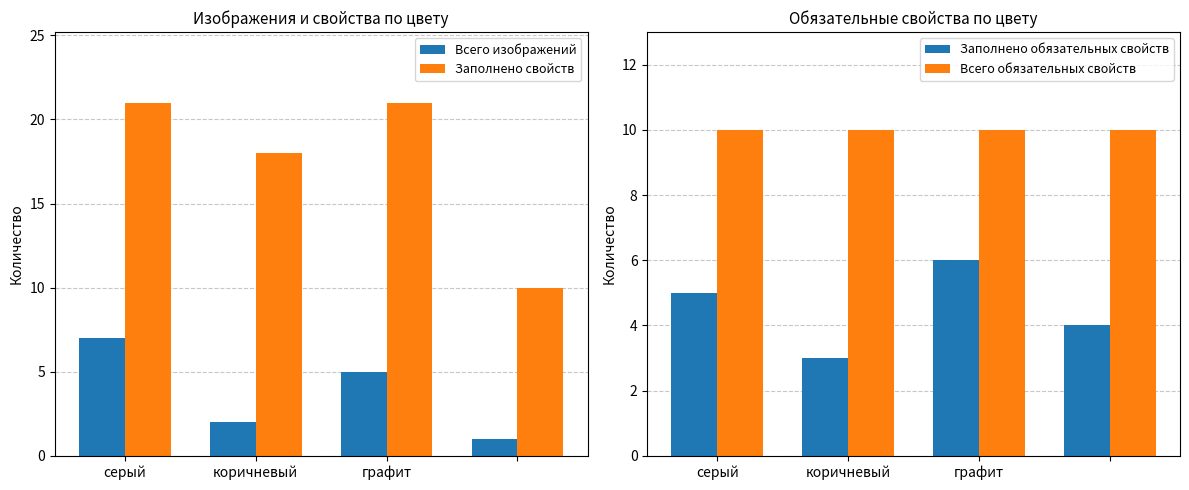

What is the difference between the second highest and second lowest values in the Всего изображений series?

3